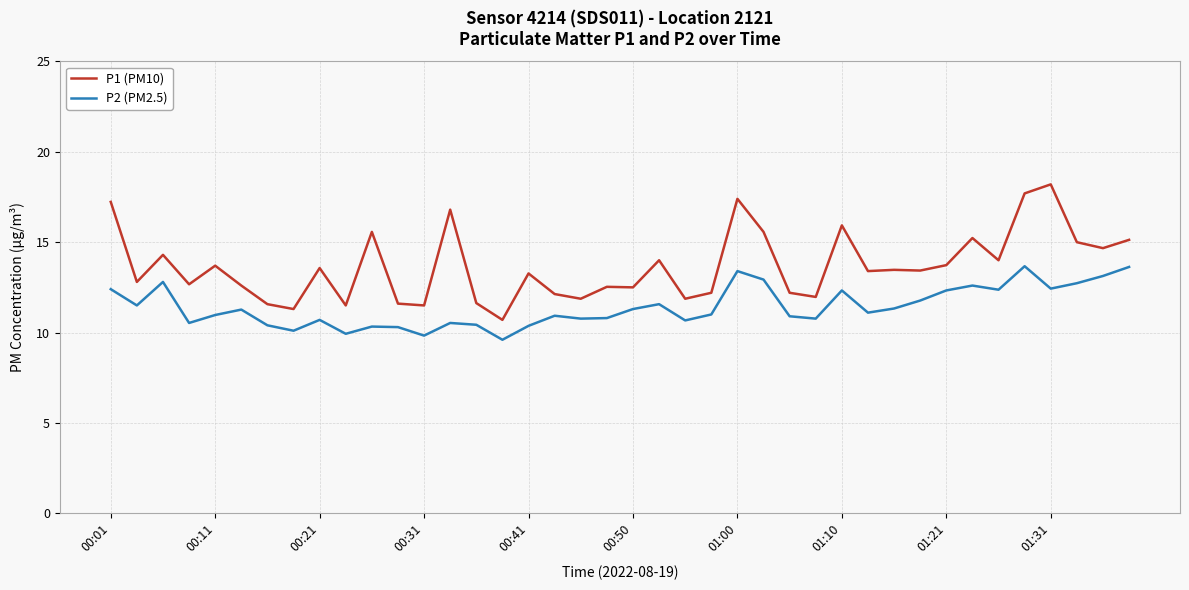

What is the highest value of the P1 (PM10) series?

18.2